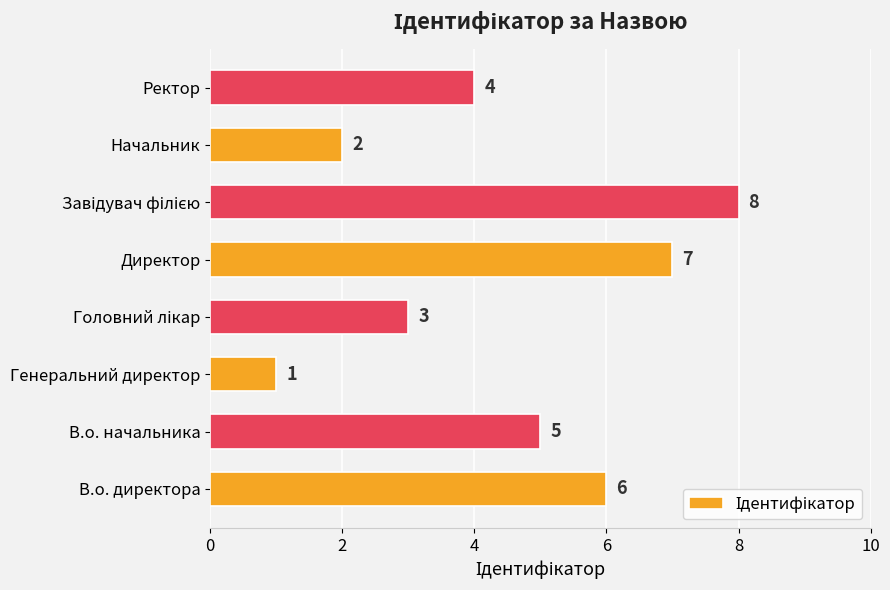

The chart shows a value of 6 at В.о. директора. True or false?

True